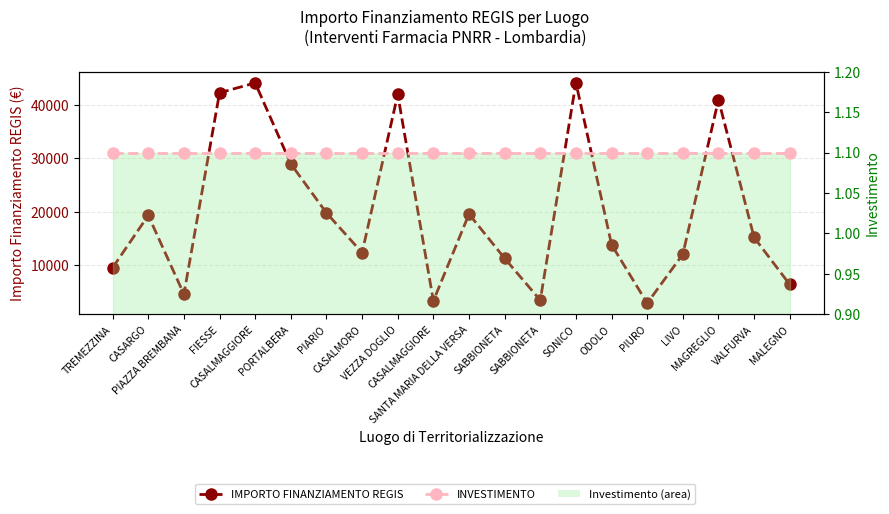

At which label is IMPORTO FINANZIAMENTO REGIS closest to 23519?

PIARIO